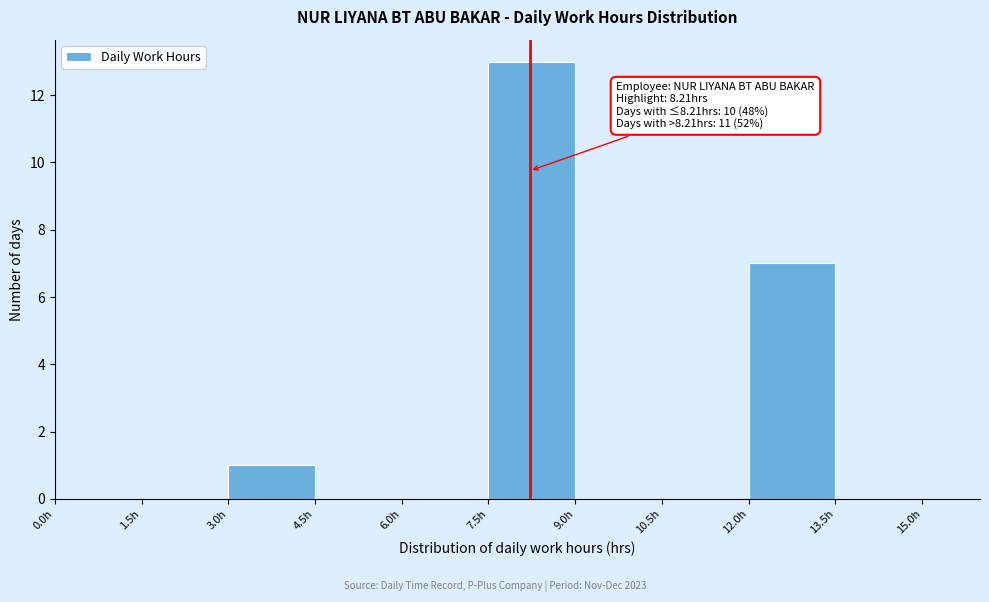

Which range on the x-axis has the tallest bar?

7.5 to 9.0